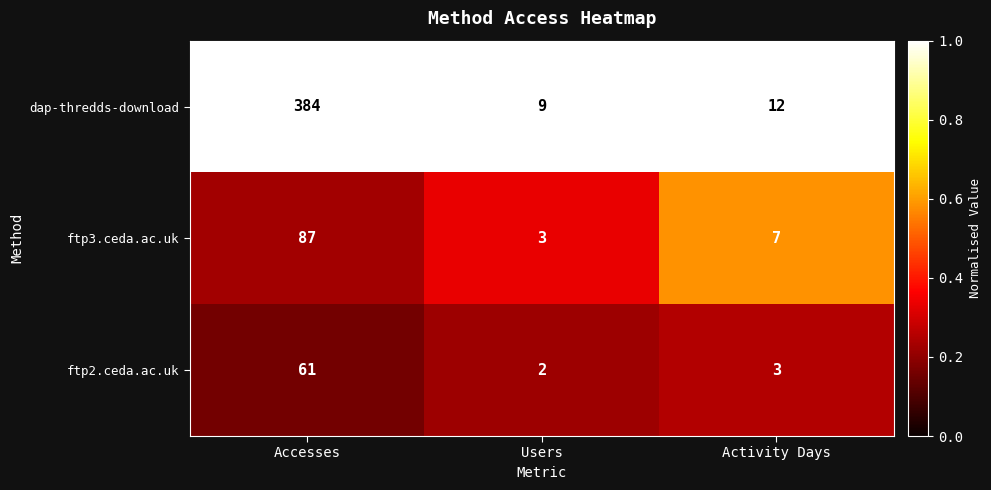

The value of dap-thredds-download at Accesses is 206. True or false?

False